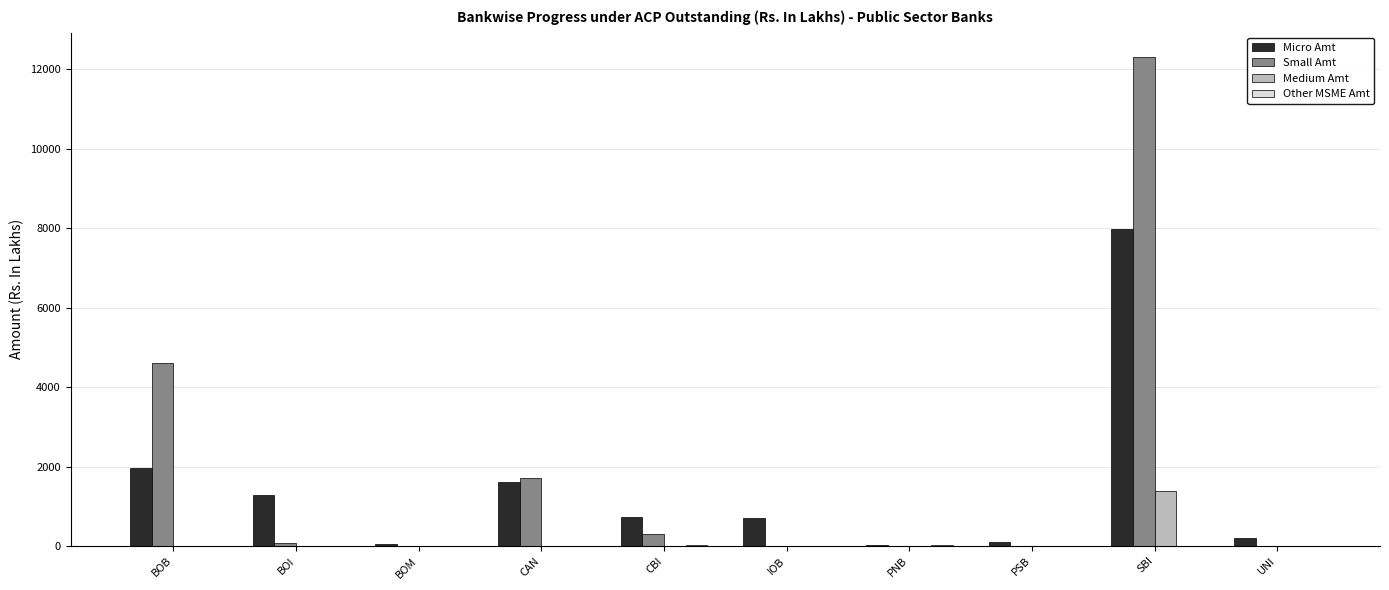

Is it true that Micro Amt equals 736.7 at CBI?

True